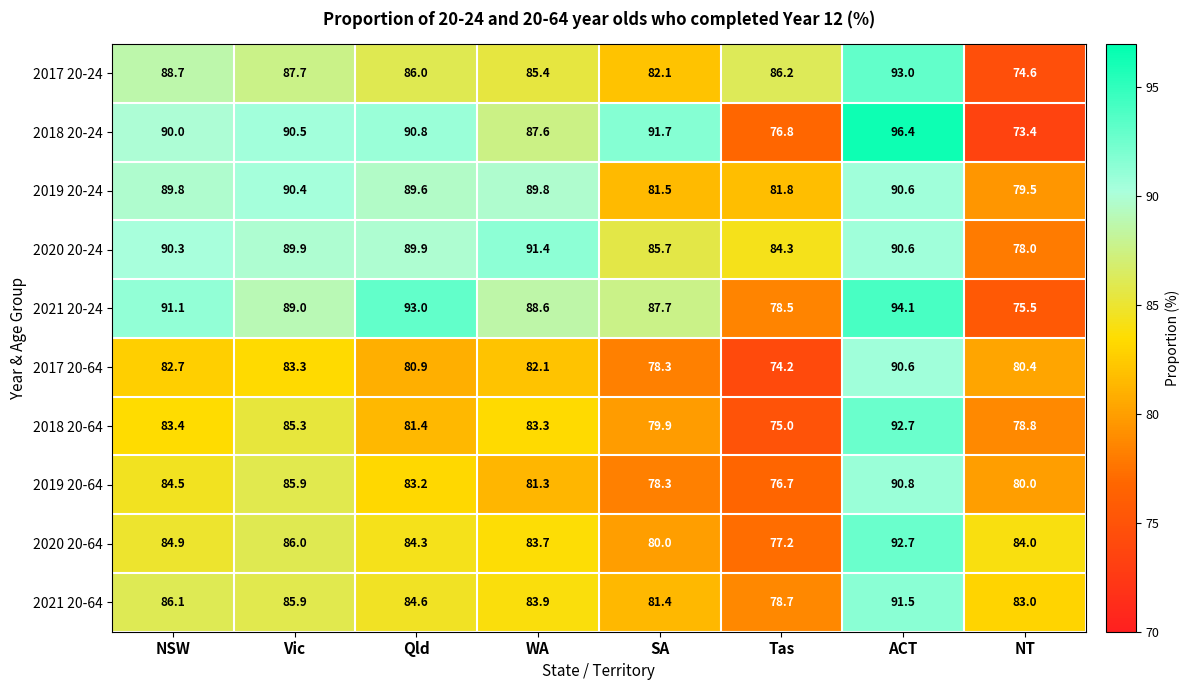

At which label does 2019 20-64 first exceed 83?

NSW